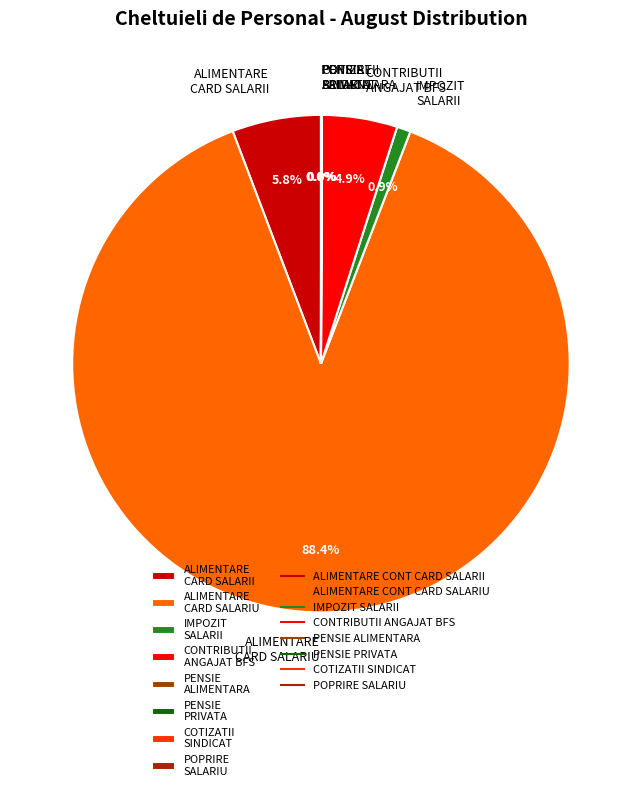

Which slice is the largest?

ALIMENTARE CARD SALARIU